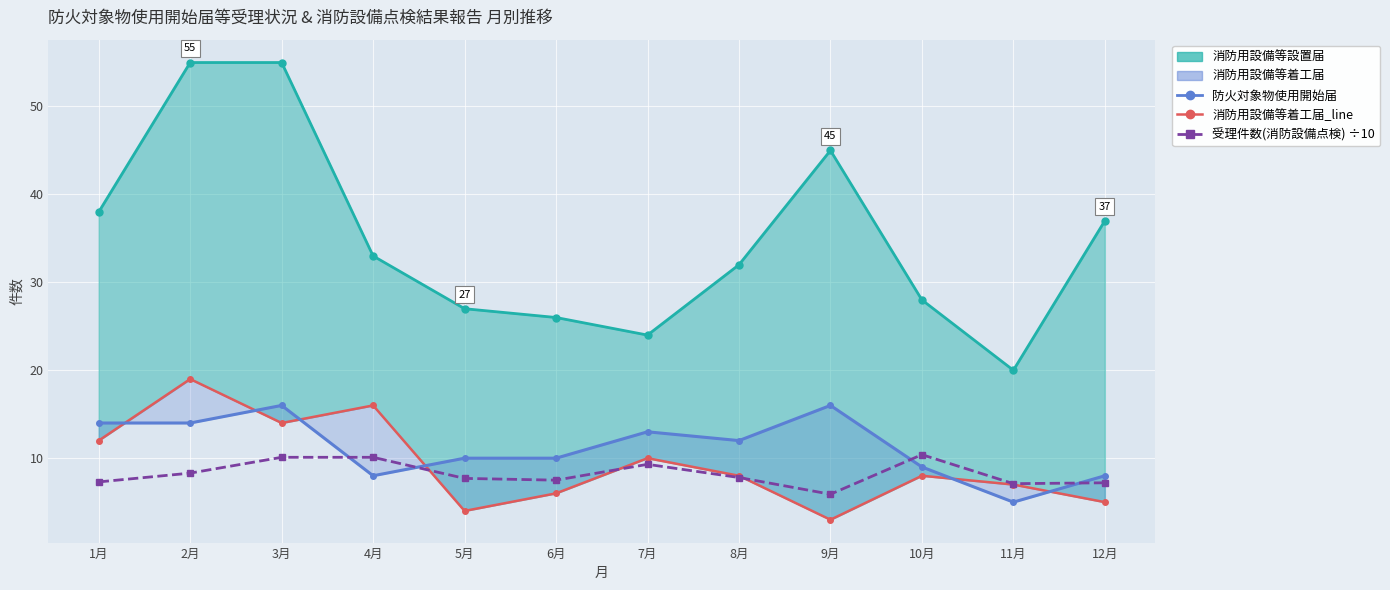

What is the label of the 11th point from the left?

11月